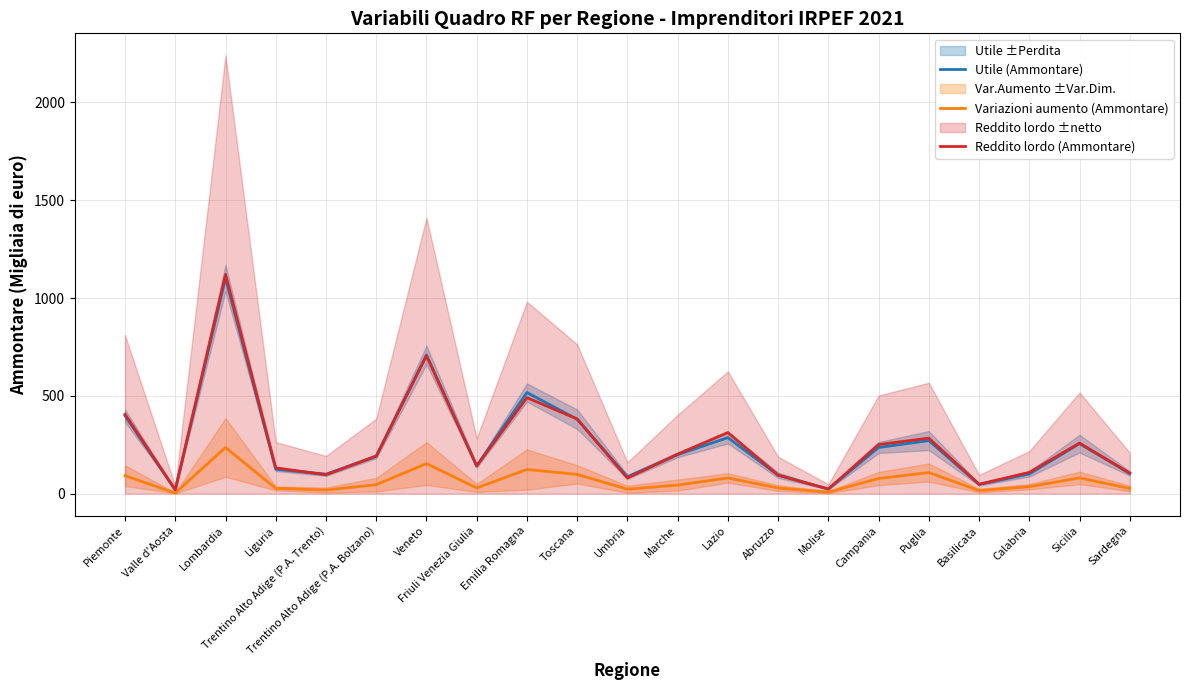

Between Abruzzo and Campania, which is larger?

Campania